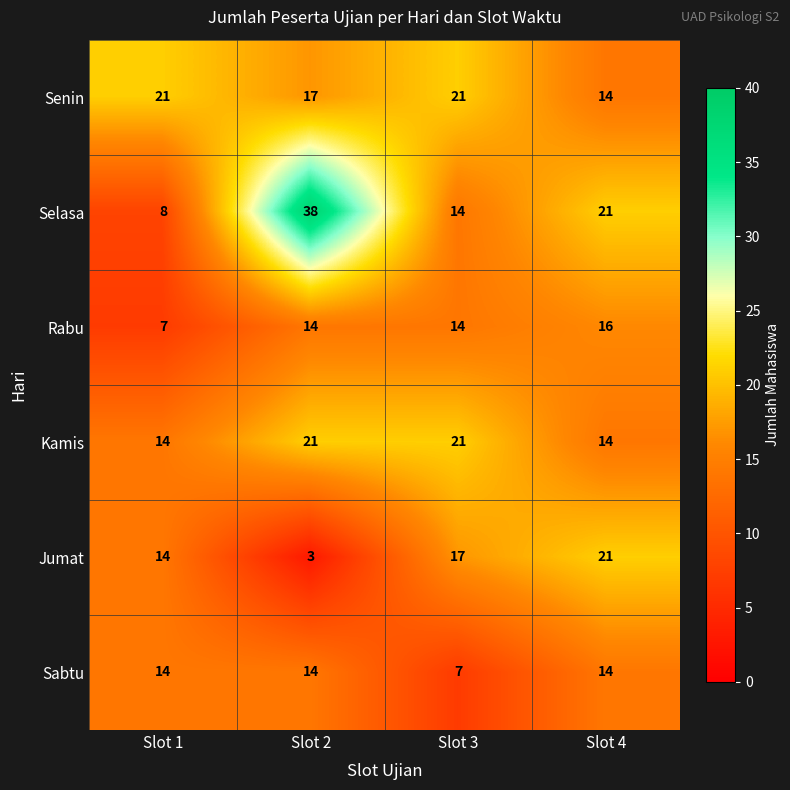

What is the sum of all Senin values?

73